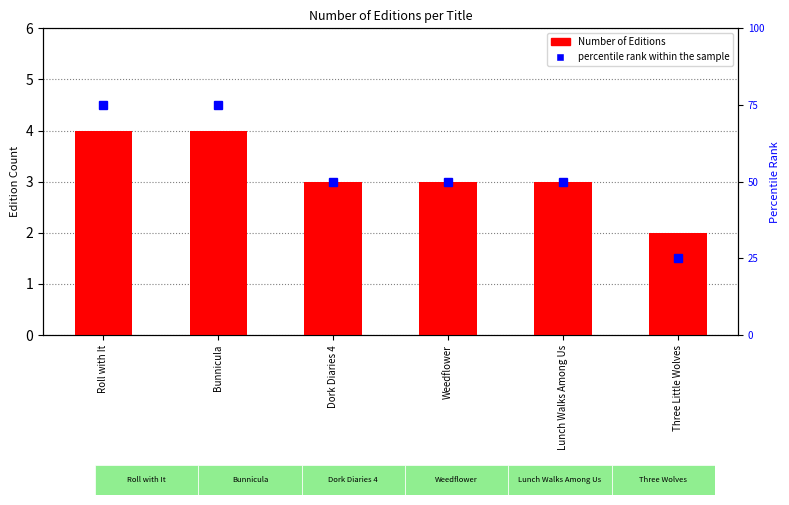

Which category has the lowest value in the percentile rank within the sample series?

Three Little Wolves